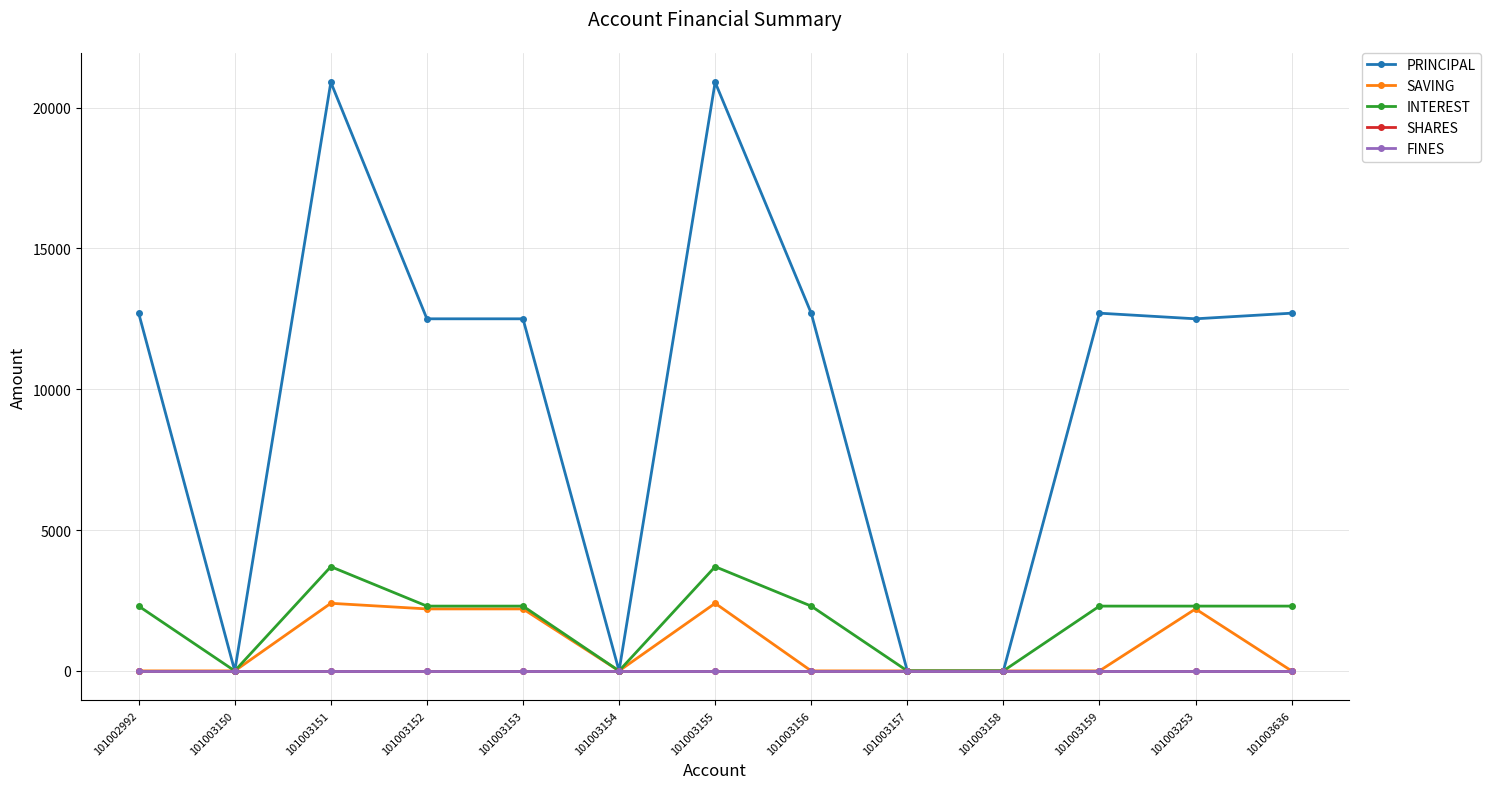

List the labels in order of SAVING value, largest first.

101003151, 101003155, 101003152, 101003153, 101003253, 101002992, 101003150, 101003154, 101003156, 101003157, 101003158, 101003159, 101003636